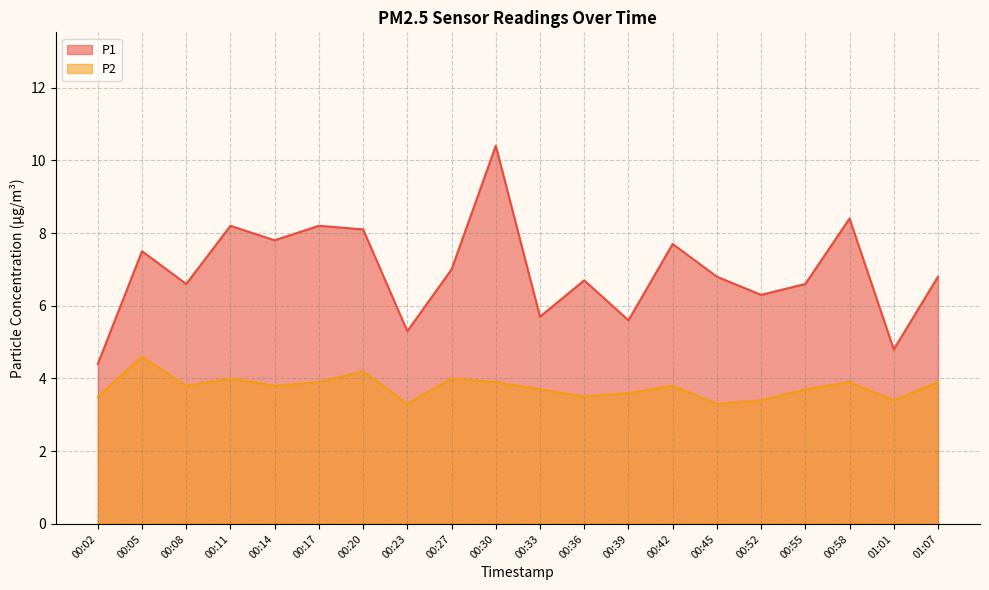

Reading left to right, extract all data points from this chart.

P1: 00:02=4.4	00:05=7.5	00:08=6.6	00:11=8.2	00:14=7.8	00:17=8.2	00:20=8.1	00:23=5.3	00:27=7.0	00:30=10.4	00:33=5.7	00:36=6.7	00:39=5.6	00:42=7.7	00:45=6.8	00:52=6.3	00:55=6.6	00:58=8.4	01:01=4.8	01:07=6.8
P2: 00:02=3.5	00:05=4.6	00:08=3.8	00:11=4.0	00:14=3.8	00:17=3.9	00:20=4.2	00:23=3.3	00:27=4.0	00:30=3.9	00:33=3.7	00:36=3.5	00:39=3.6	00:42=3.8	00:45=3.3	00:52=3.4	00:55=3.7	00:58=3.9	01:01=3.4	01:07=3.9